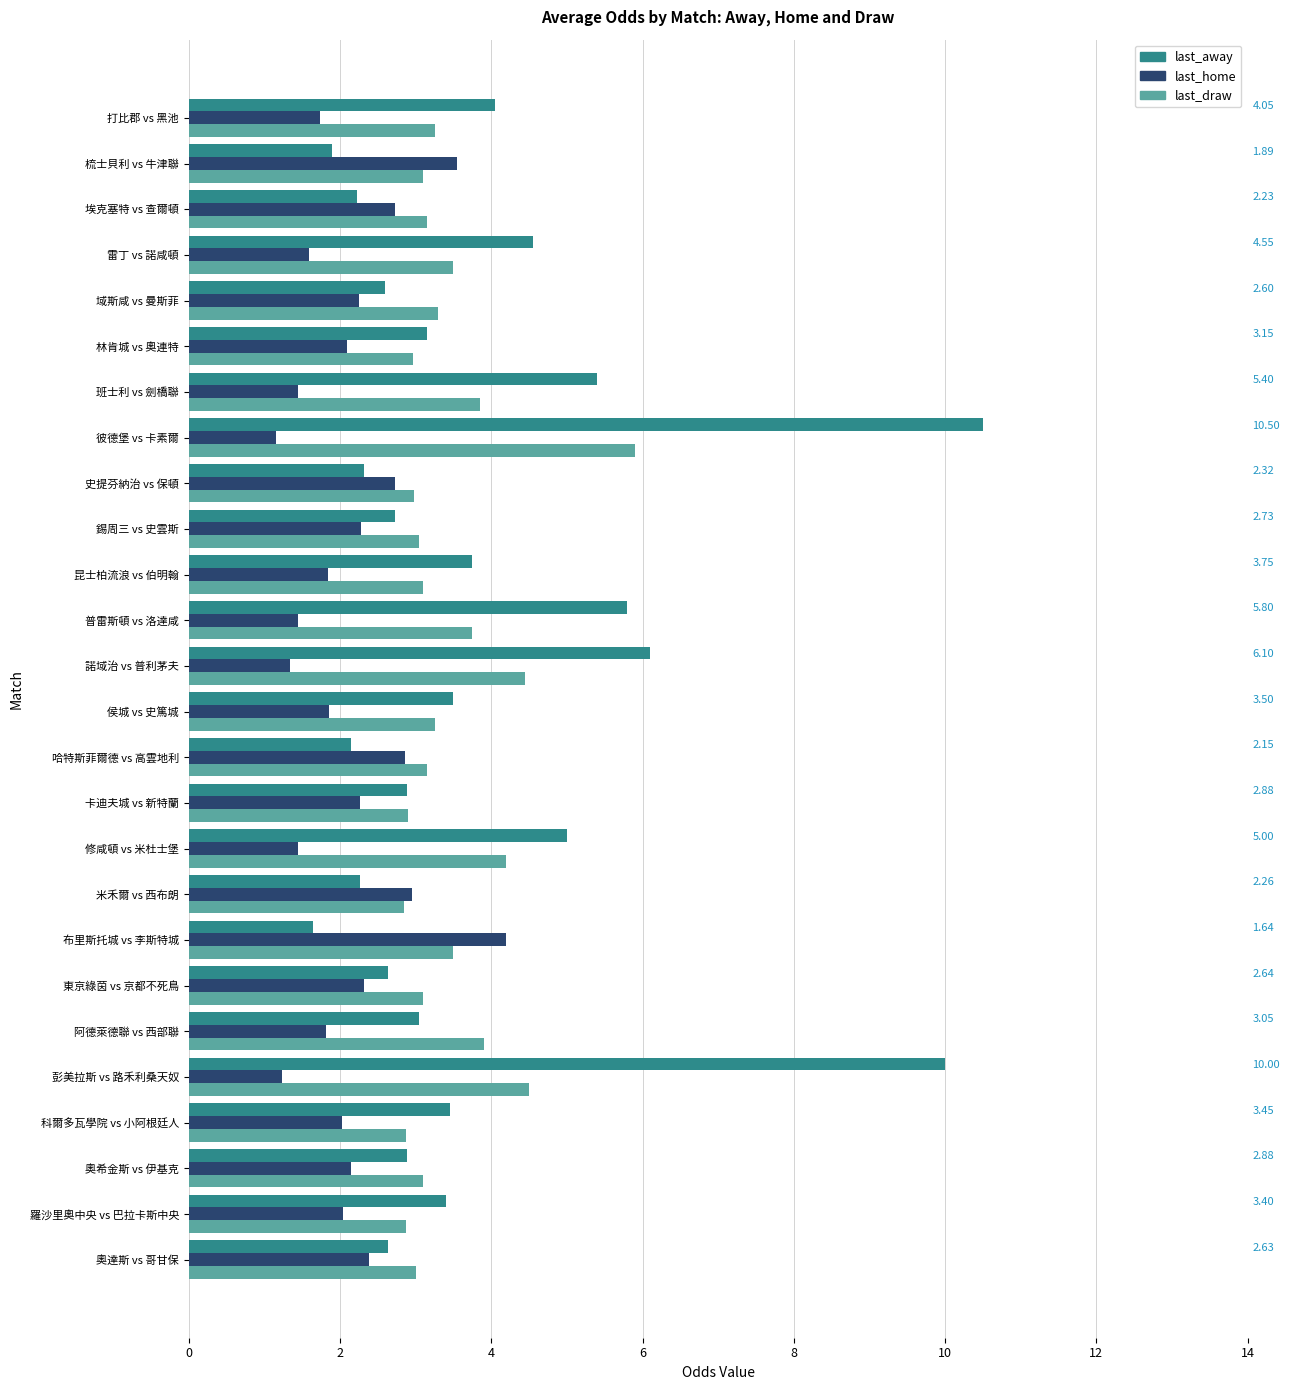

What is the difference between the maximum and second lowest values in the last_home series?

3.0